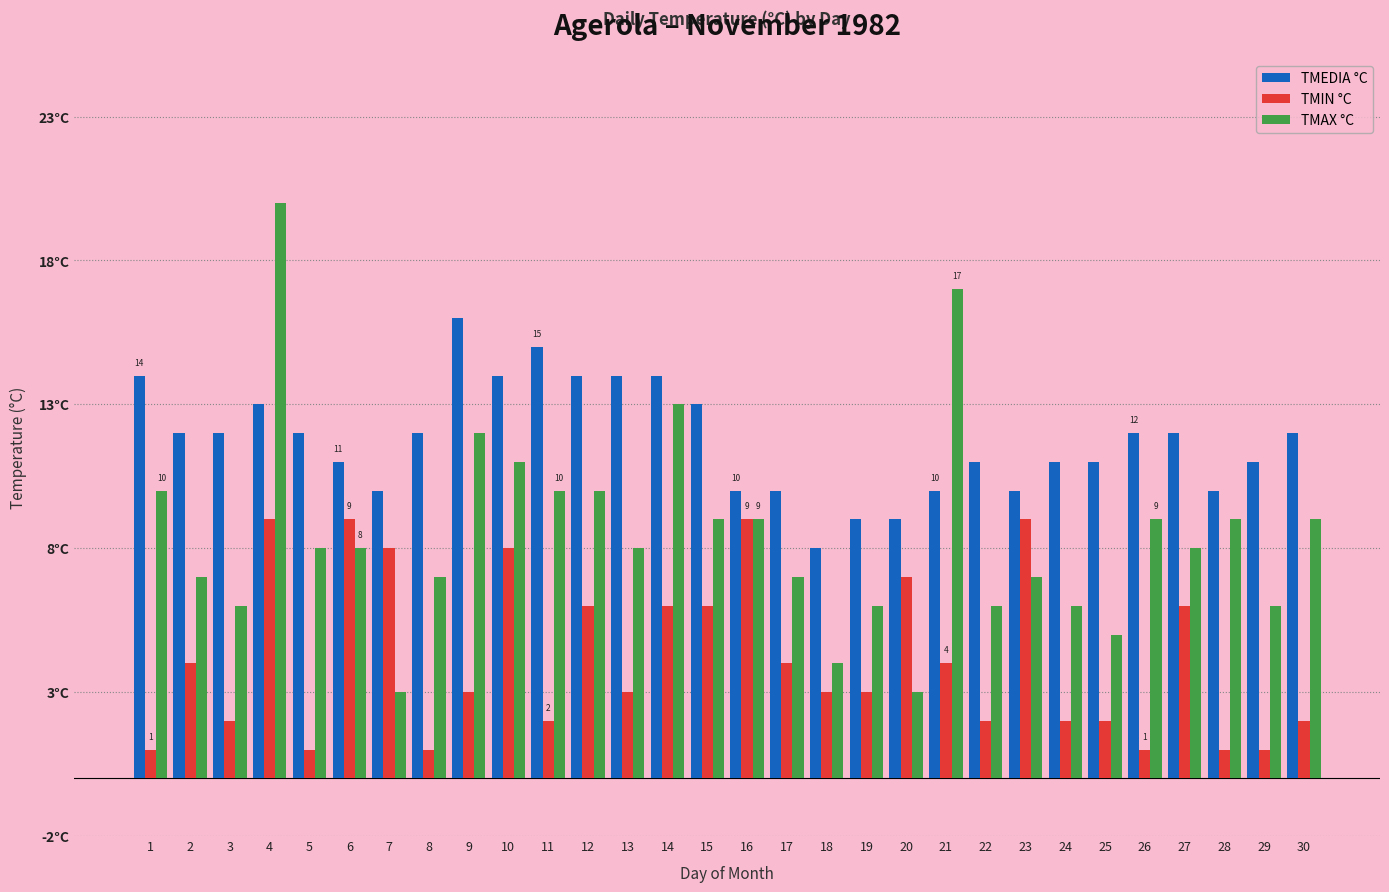

Which has a higher value, 21 or 18?

21